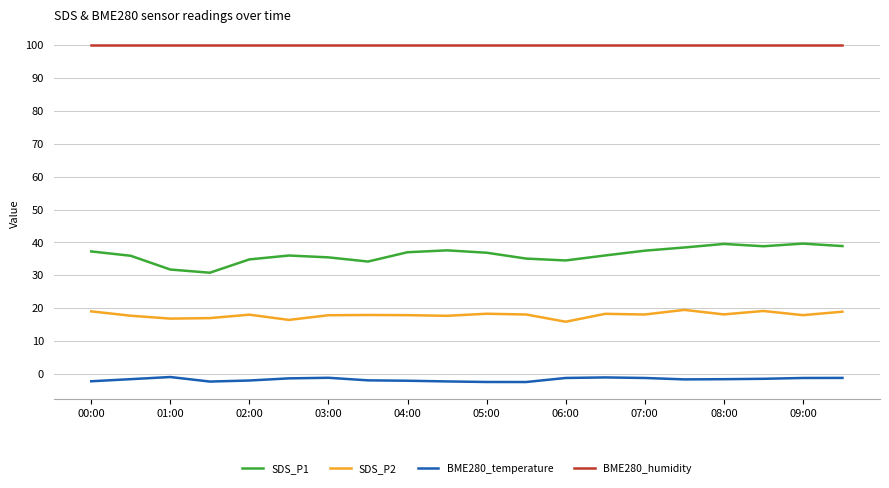

Is this an area chart (filled region under the line)?

No